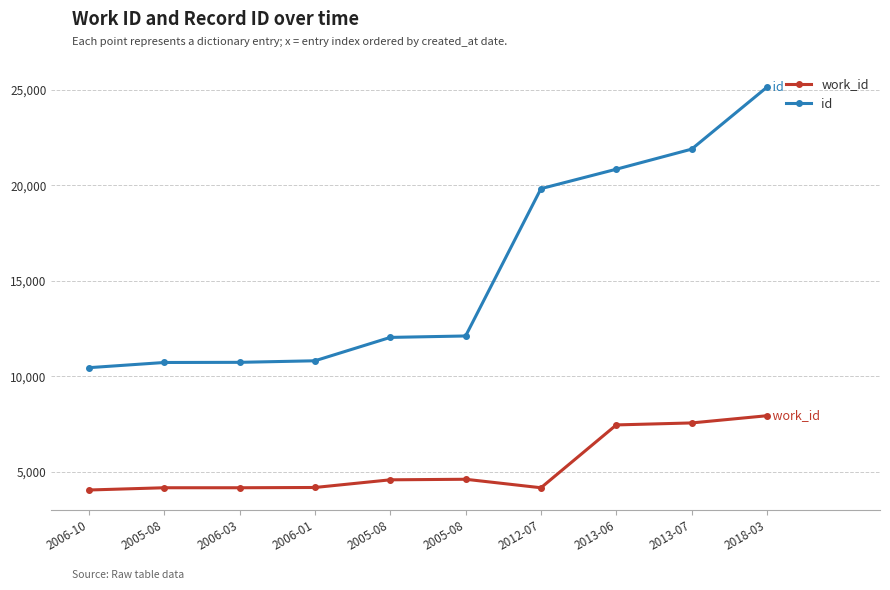

Count the number of categories in the chart.

10